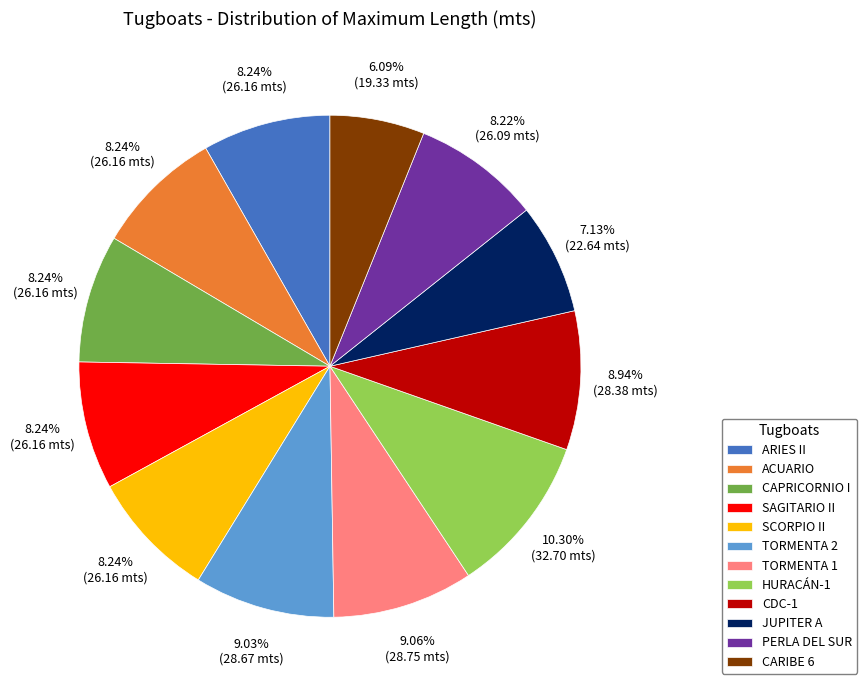

Does ARIES II represent more than half of the total?

No